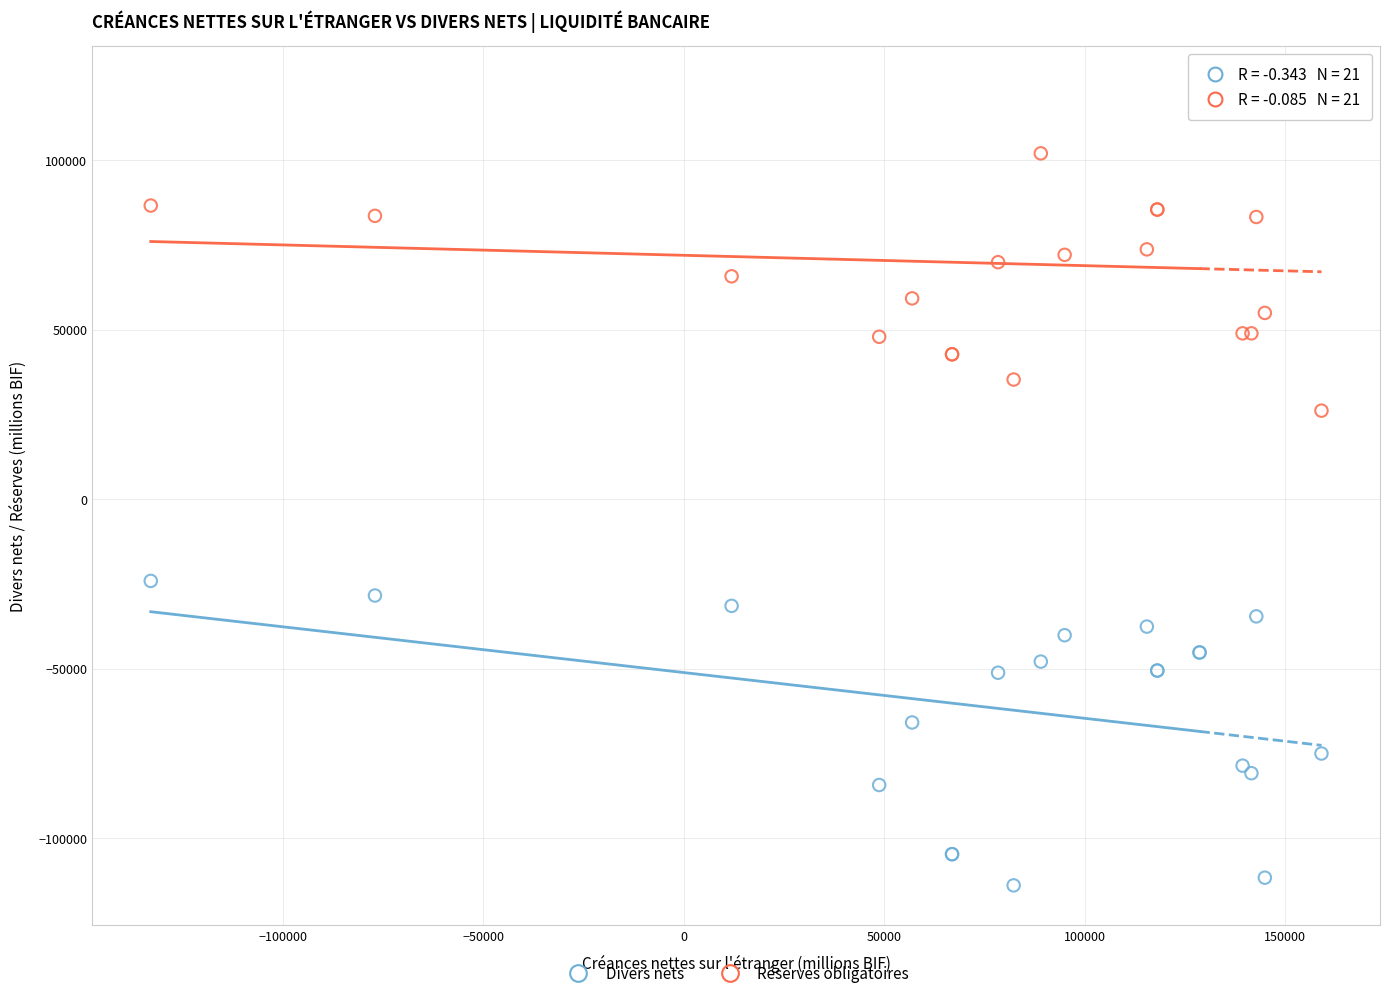

Which series contains the highest Y value?

Réserves obligatoires